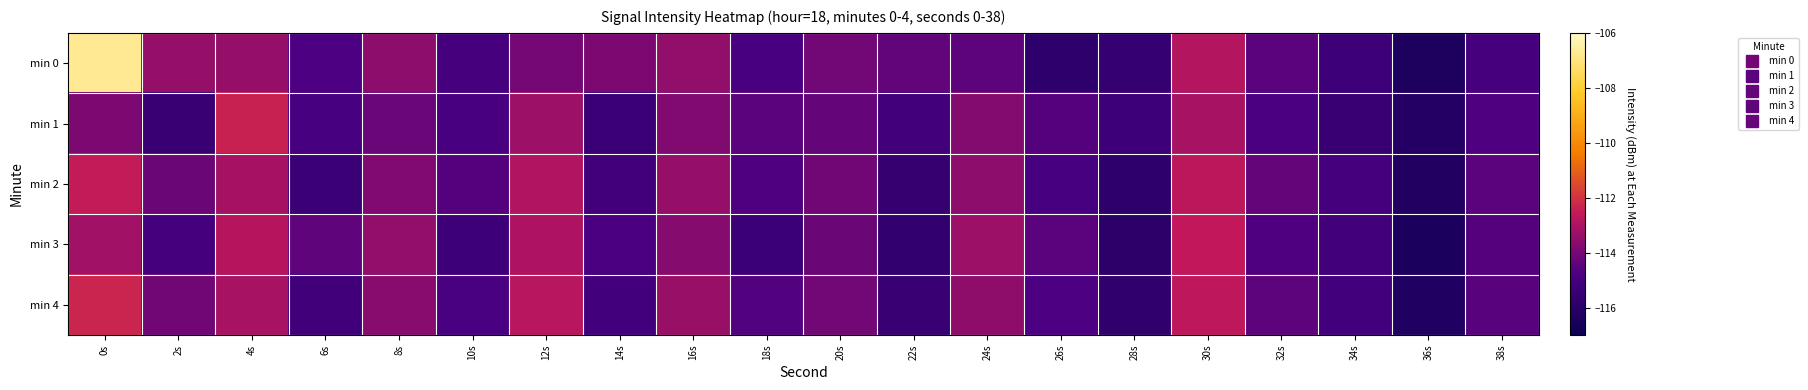

Which series changed the most between 22s and 32s?

min 2